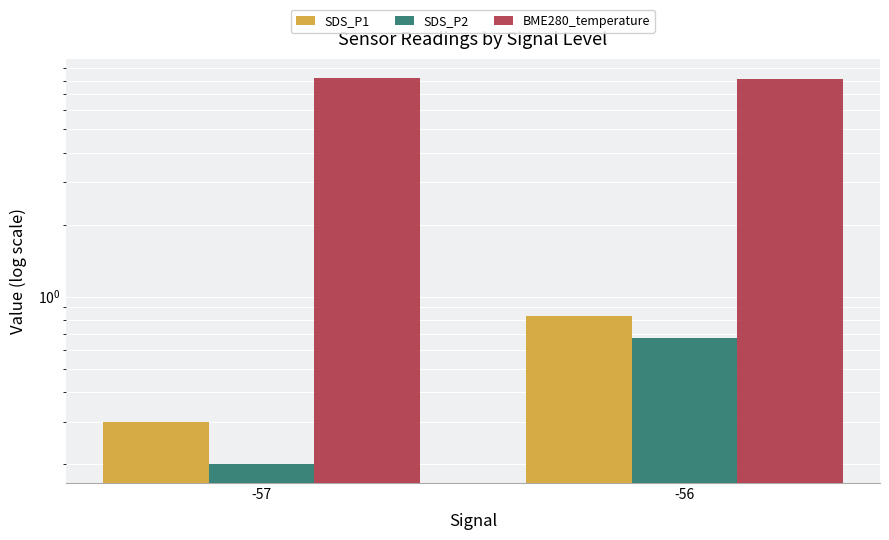

Is it true that SDS_P2 equals 0.7 at -56?

True